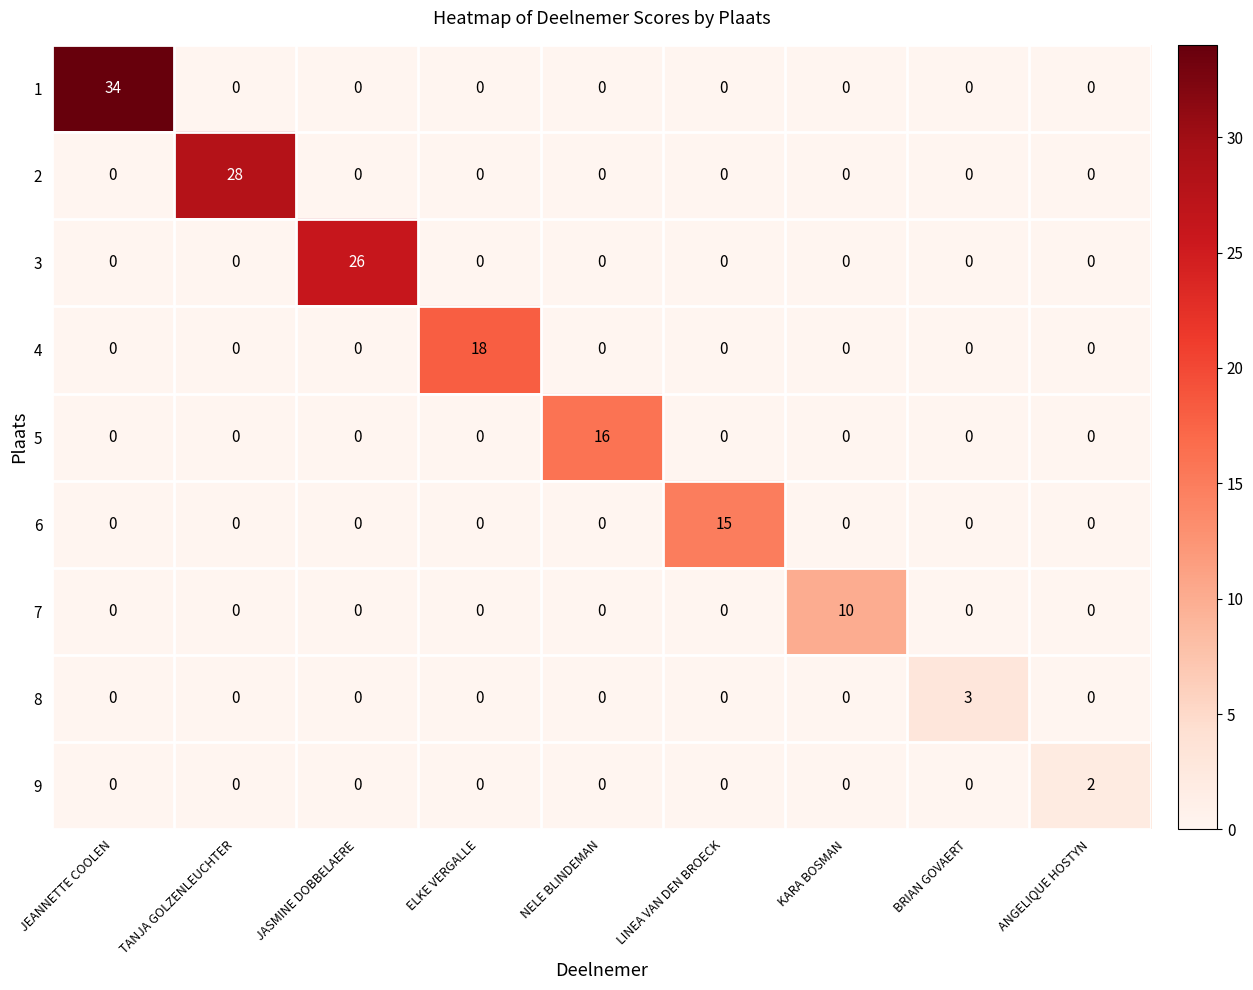

Which series has the largest total across all categories?

1